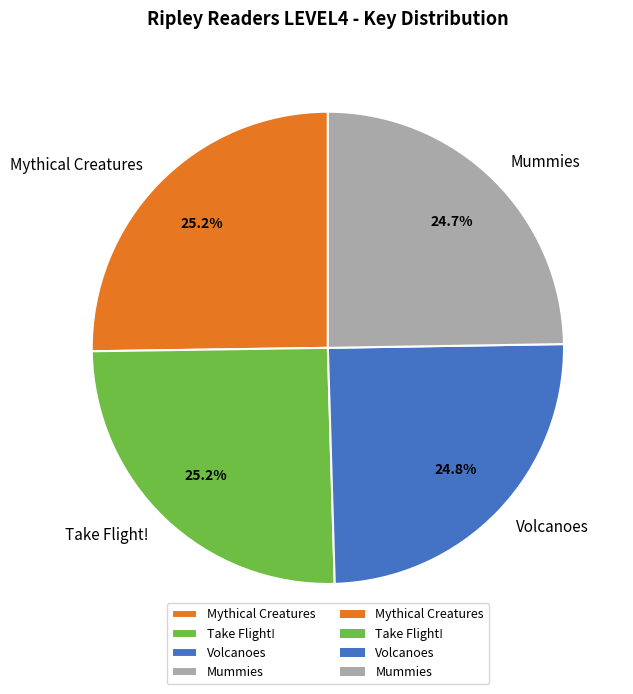

Is the sum of Mythical Creatures and Mummies greater than half?

No